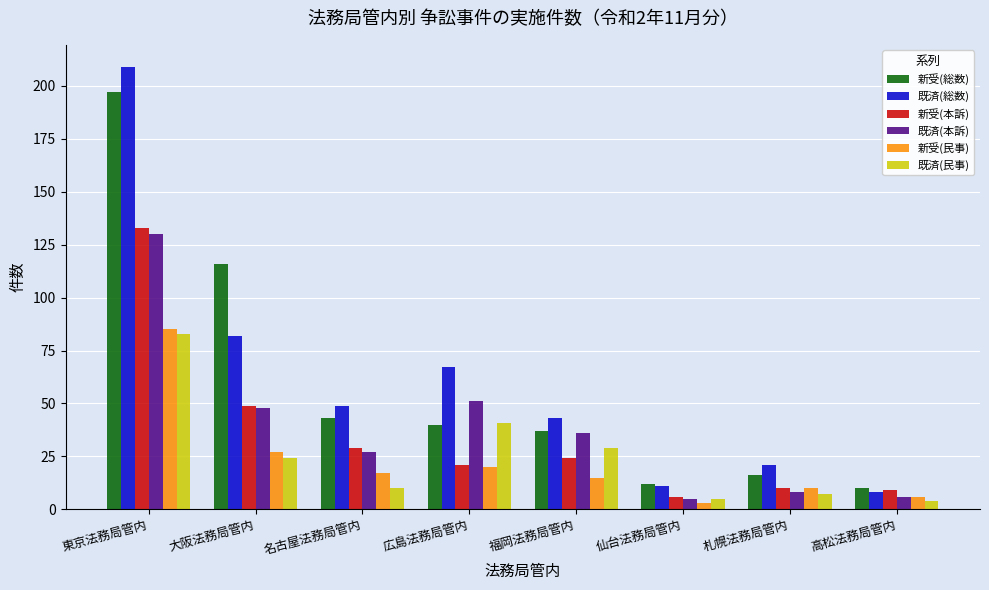

Rank the series at 東京法務局管内 from lowest to highest value.

既済(民事), 新受(民事), 既済(本訴), 新受(本訴), 新受(総数), 既済(総数)